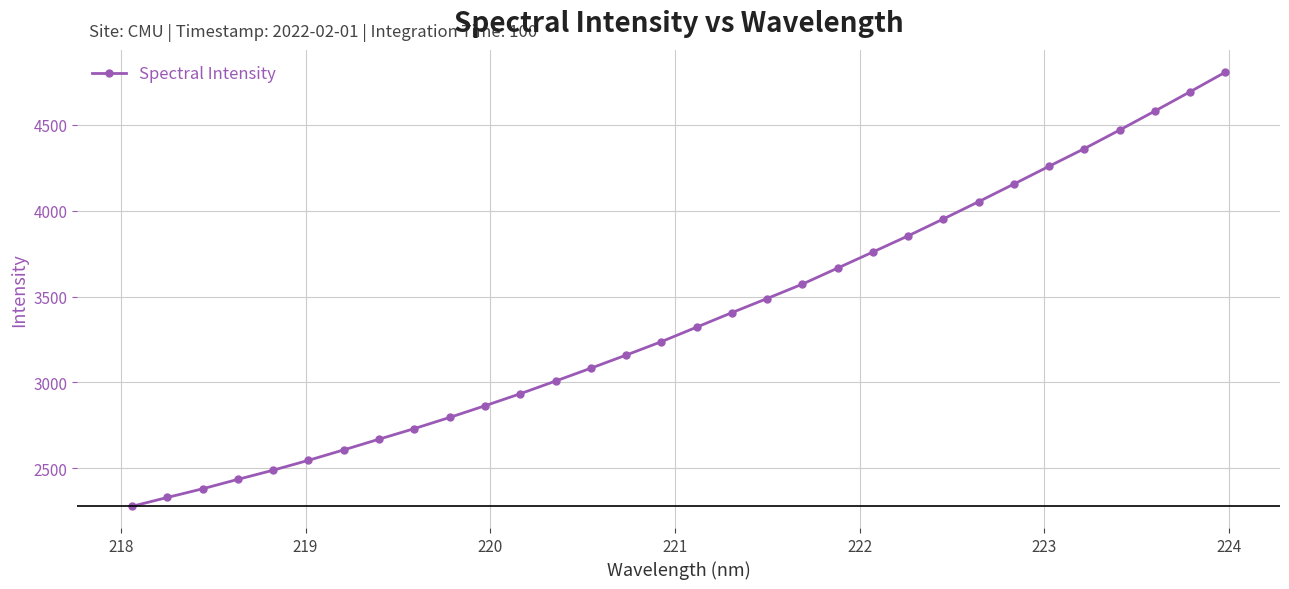

What is the difference between the maximum and second lowest values?

2475.3